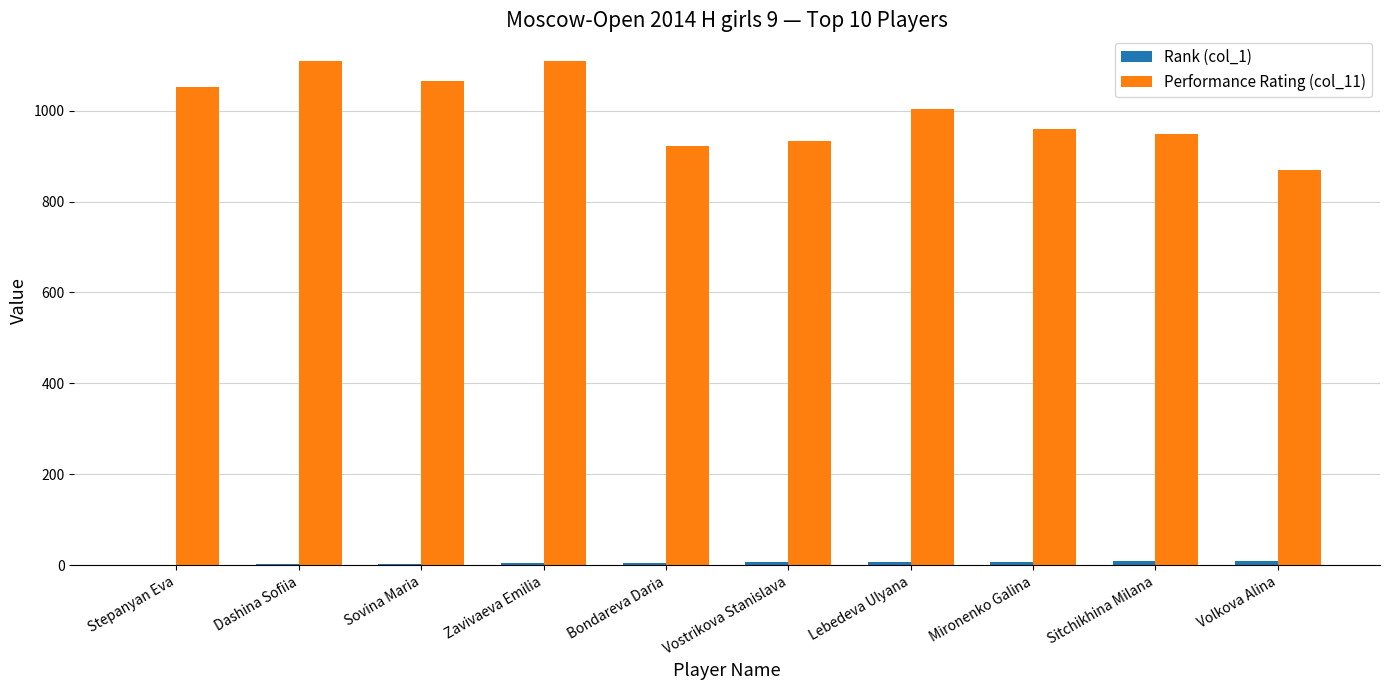

The Performance Rating (col_11) series shows 1796 at Dashina Sofiia. True or false?

False